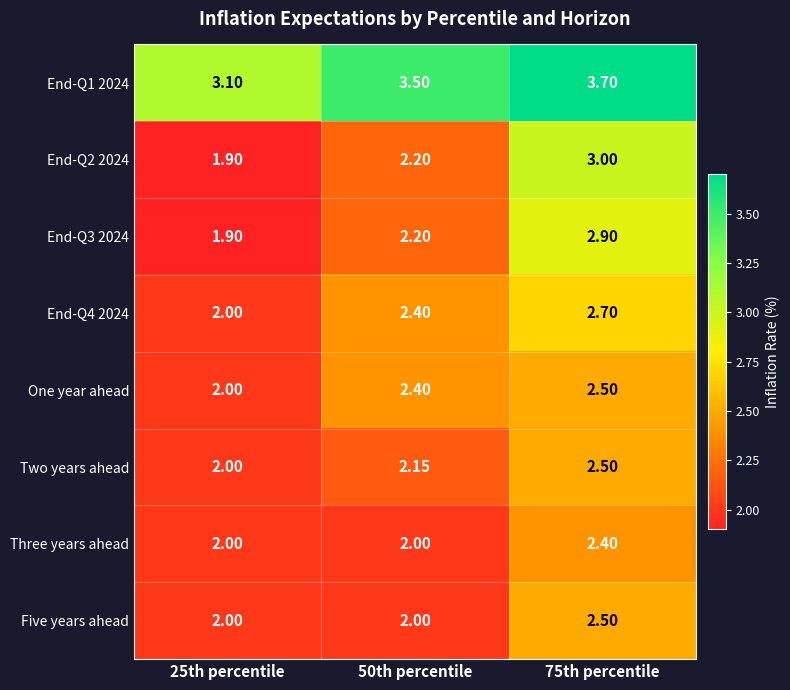

How many series are shown in this chart?

8